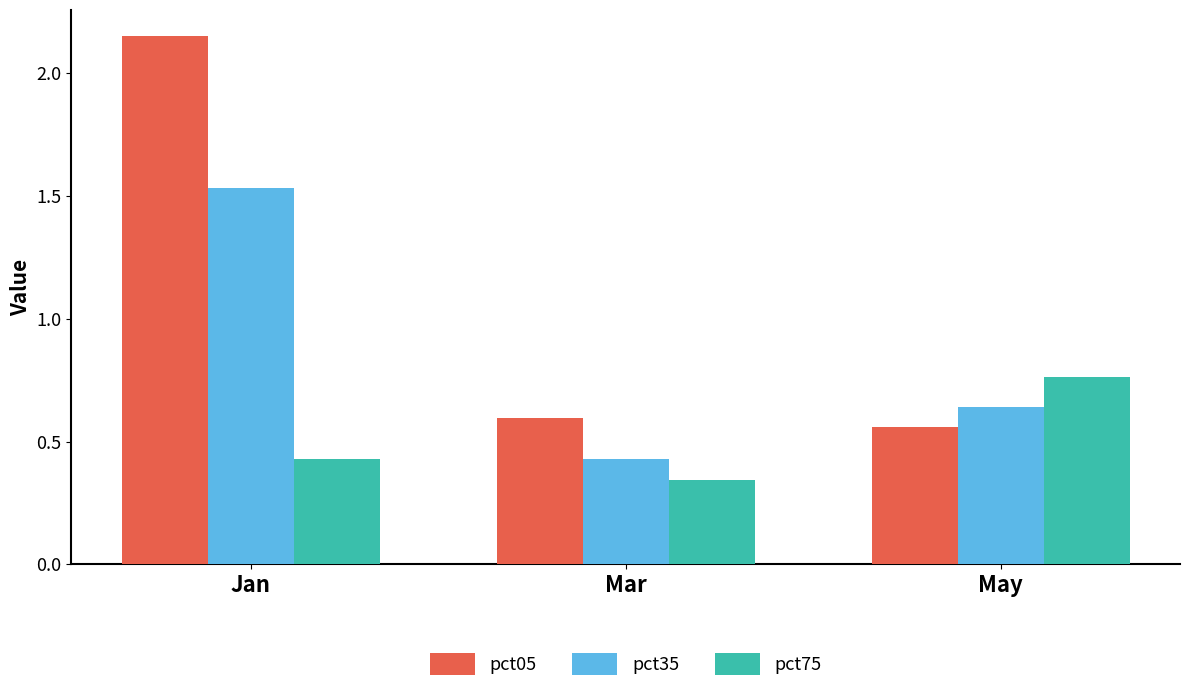

What is the total value across all series at Mar?

1.4